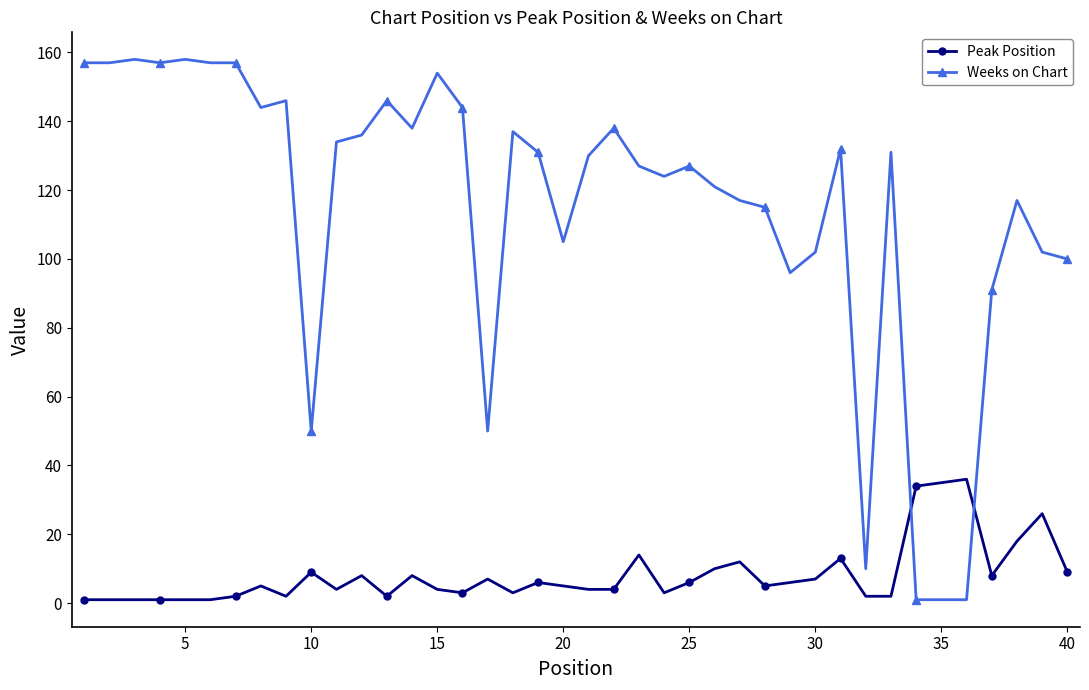

What is the highest value of the Weeks on Chart series?

158